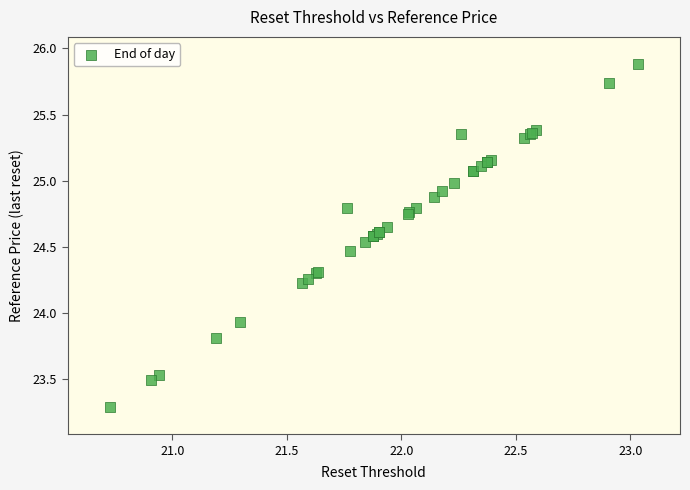

What Y value in the scatter plot is closest to 24?

23.9